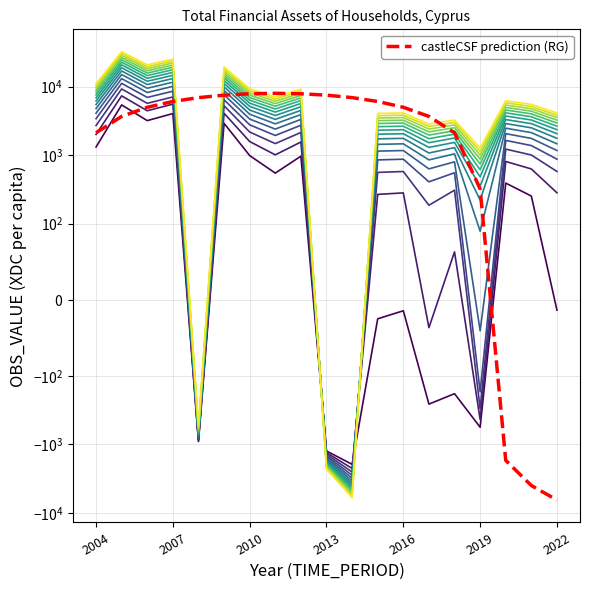

Where does the data first go above 252?

2004